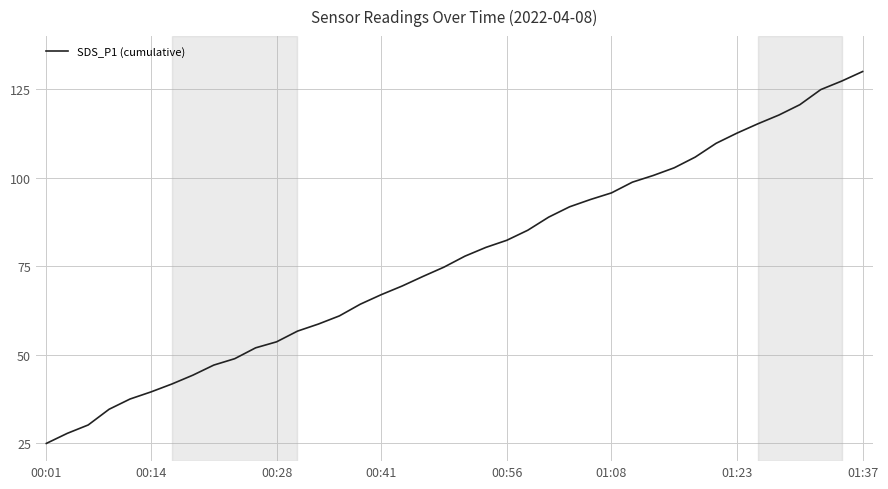

What is the difference between the maximum and minimum values?

105.0